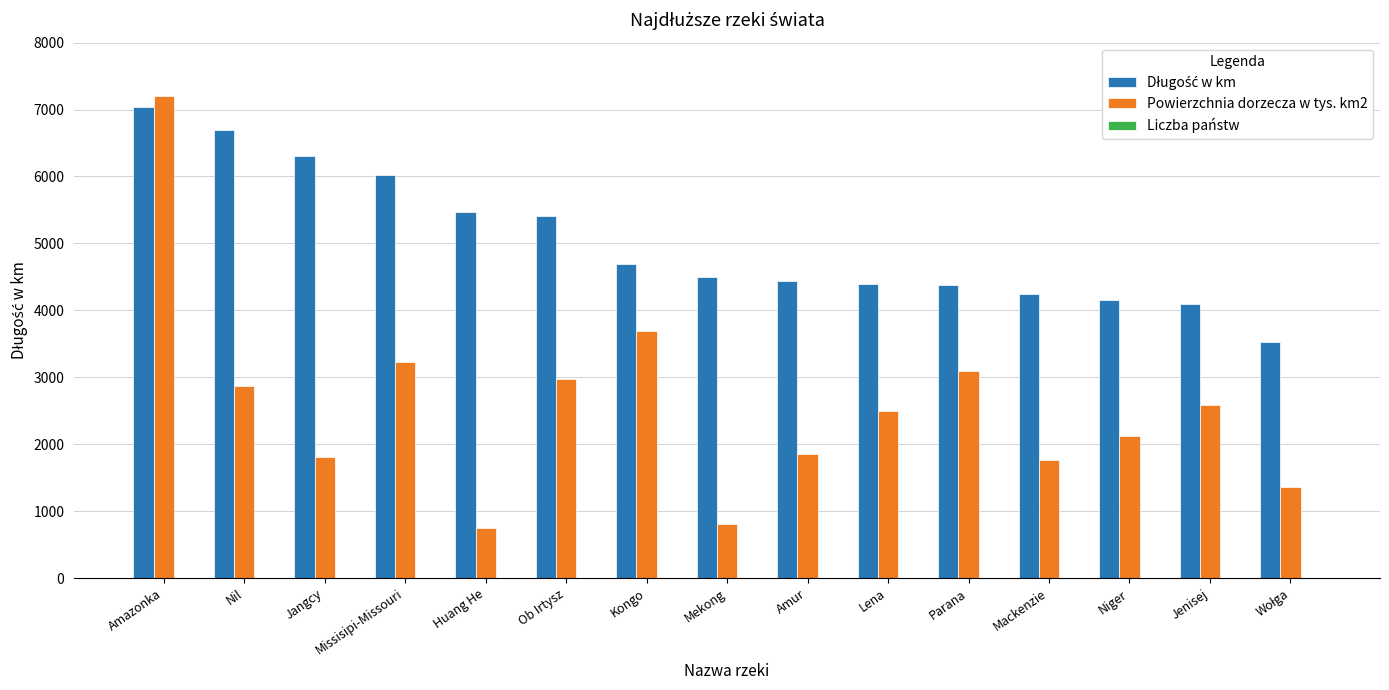

Are the bars horizontal?

No